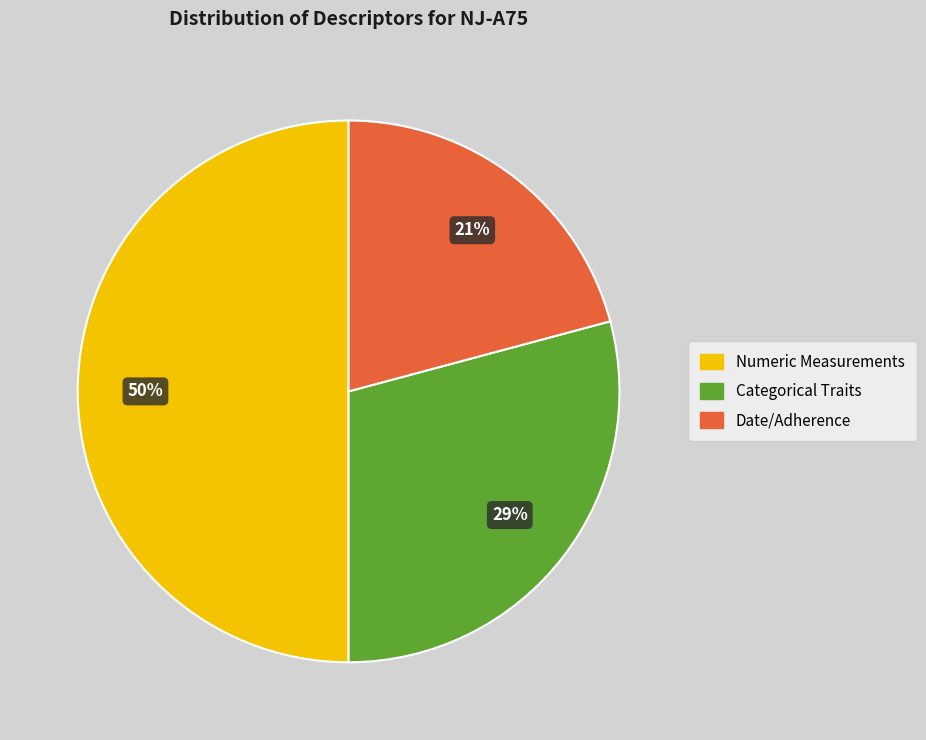

To the nearest percent, what is the average slice percentage?

33%